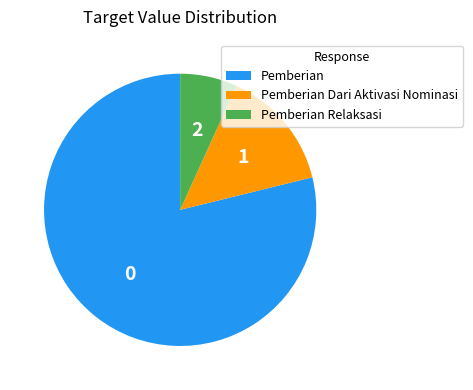

Which slice is the largest?

Pemberian